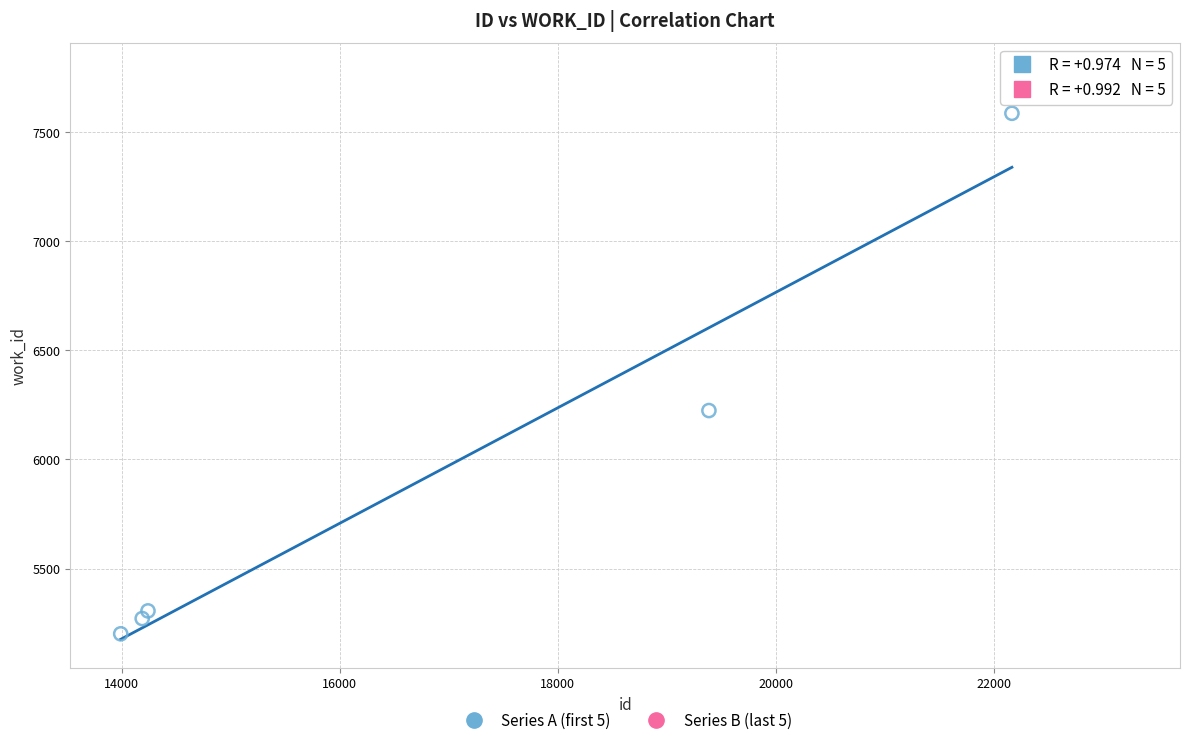

Which series reaches the minimum Y coordinate?

Series A (first 5)